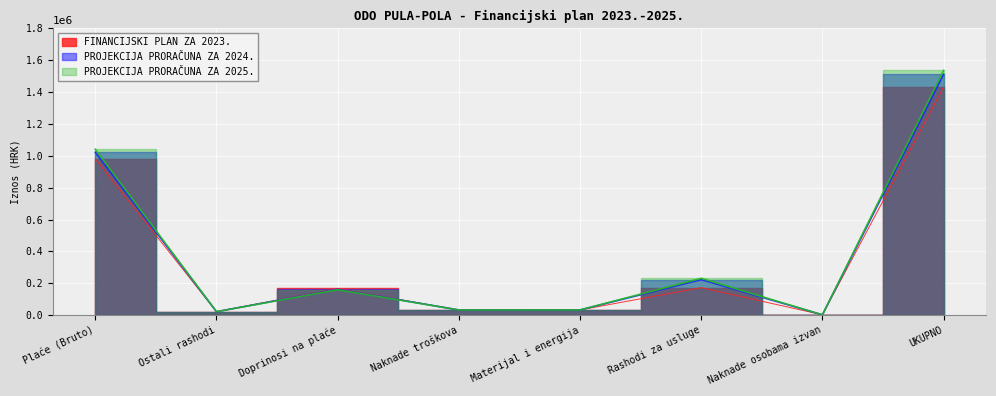

Reading left to right, what are all the values shown in this chart?

FINANCIJSKI PLAN ZA 2023.: Plaće (Bruto)=980955	Ostali rashodi=21236	Doprinosi na plaće=166965	Naknade troškova=30991	Materijal i energija=32251	Rashodi za usluge=172472	Naknade osobama izvan=1593	UKUPNO=1431363
PROJEKCIJA PRORAČUNA ZA 2024.: Plaće (Bruto)=1022218	Ostali rashodi=21236	Doprinosi na plaće=161922	Naknade troškova=32053	Materijal i energija=32251	Rashodi za usluge=222707	Naknade osobama izvan=1593	UKUPNO=1511473
PROJEKCIJA PRORAČUNA ZA 2025.: Plaće (Bruto)=1041317	Ostali rashodi=21236	Doprinosi na plaće=159267	Naknade troškova=32053	Materijal i energija=32251	Rashodi za usluge=230936	Naknade osobama izvan=1593	UKUPNO=1536292